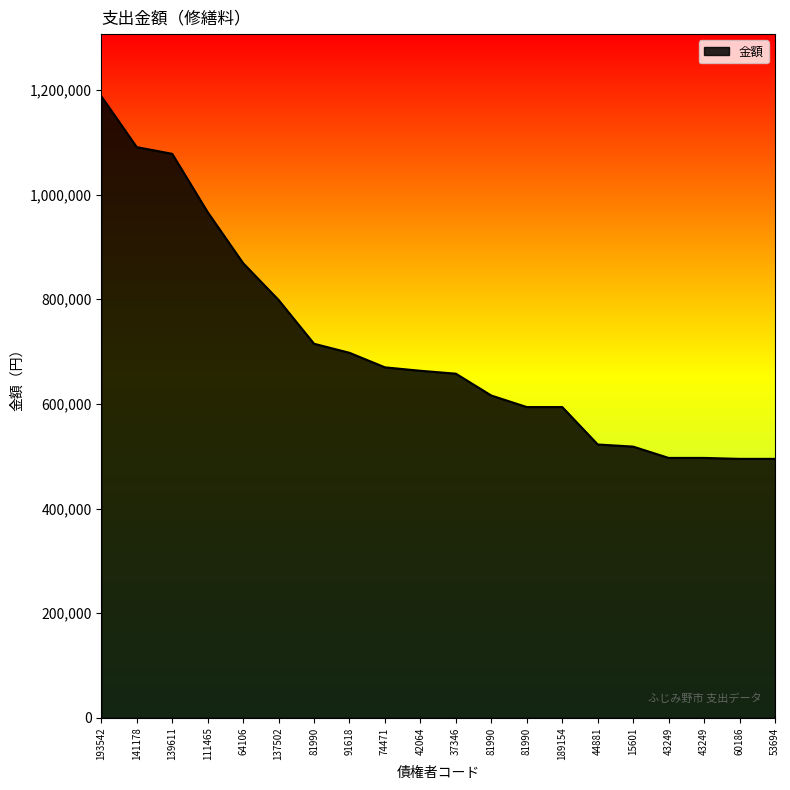

Is it true that the value at 111465 is 966600?

True